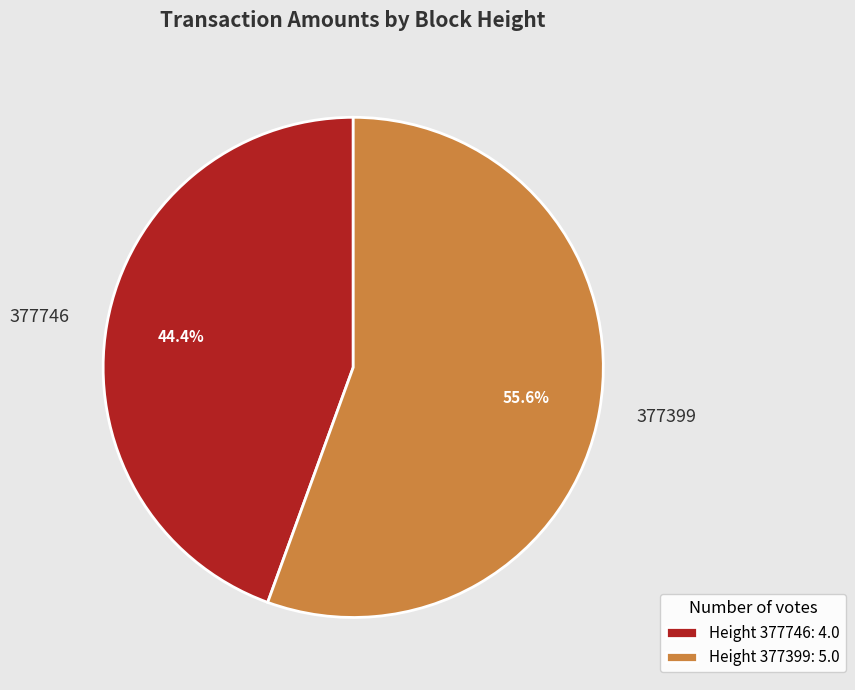

Rank the categories by value from lowest to highest.

377746, 377399